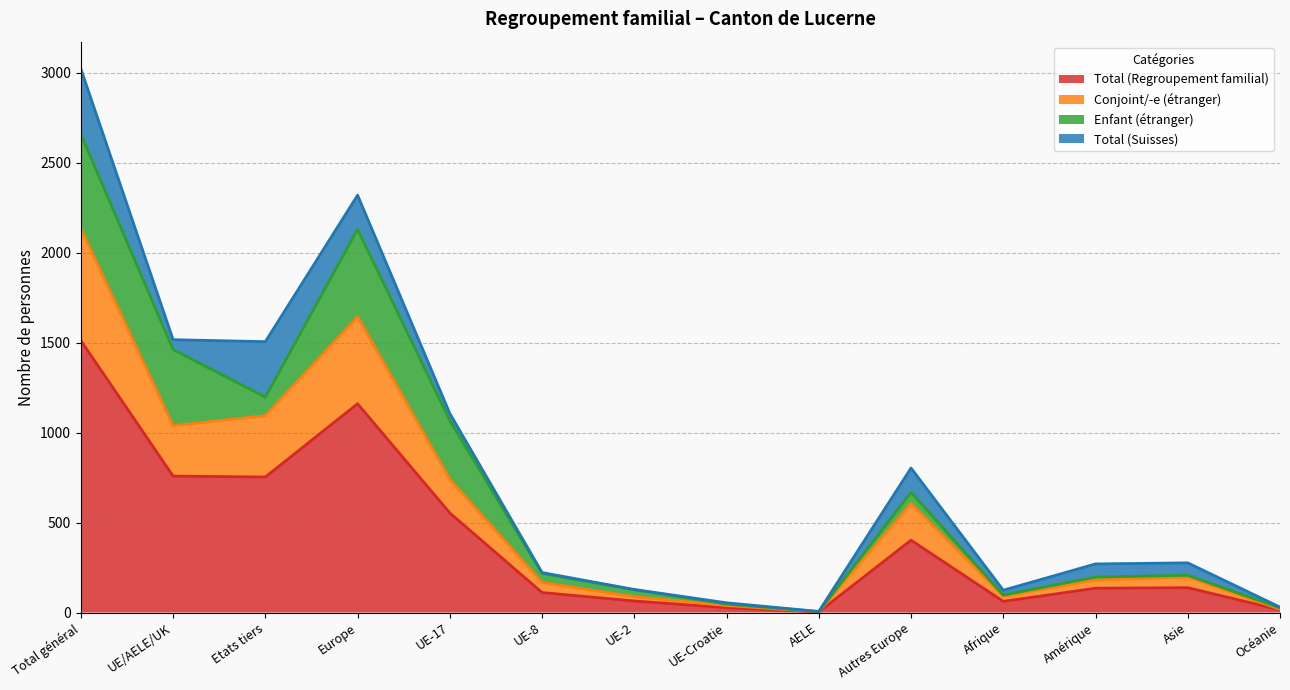

What is the label of the 10th point from the right?

UE-17